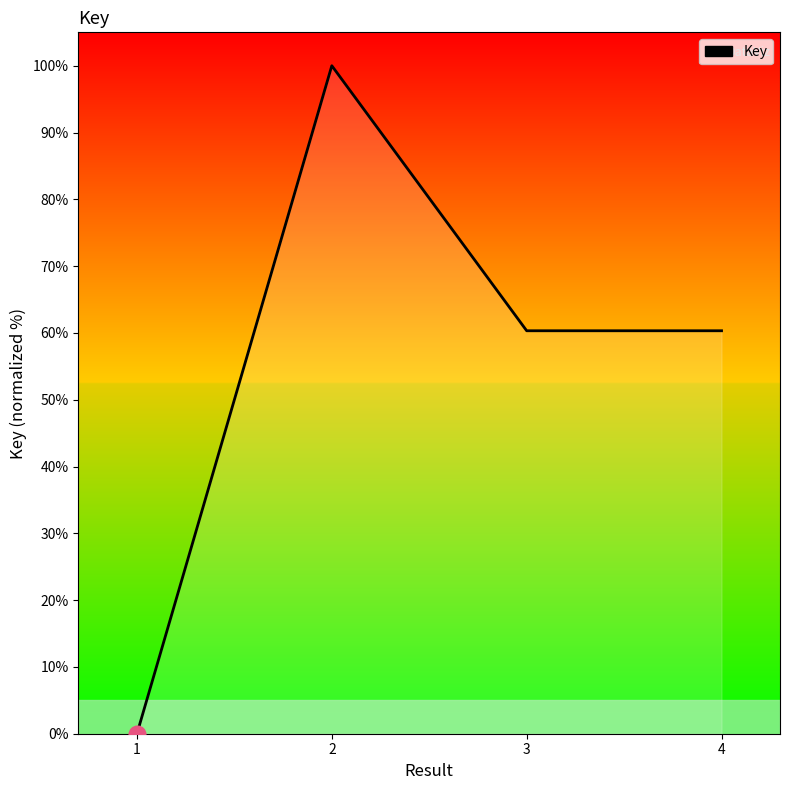

What is the difference between the maximum and minimum values?

100.0